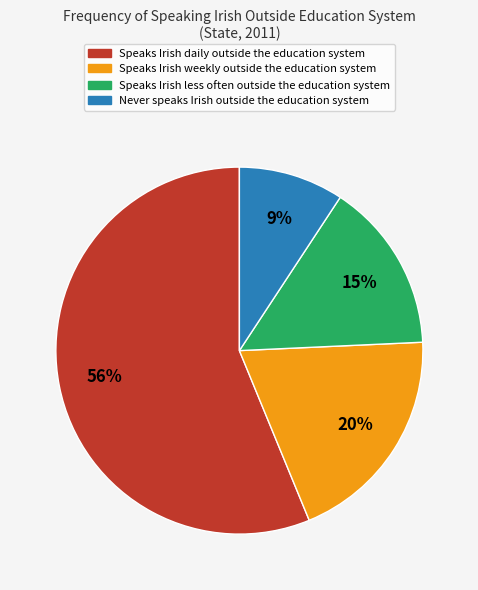

The Speaks Irish less often outside the education system slice represents 1% of the pie. True or false?

False